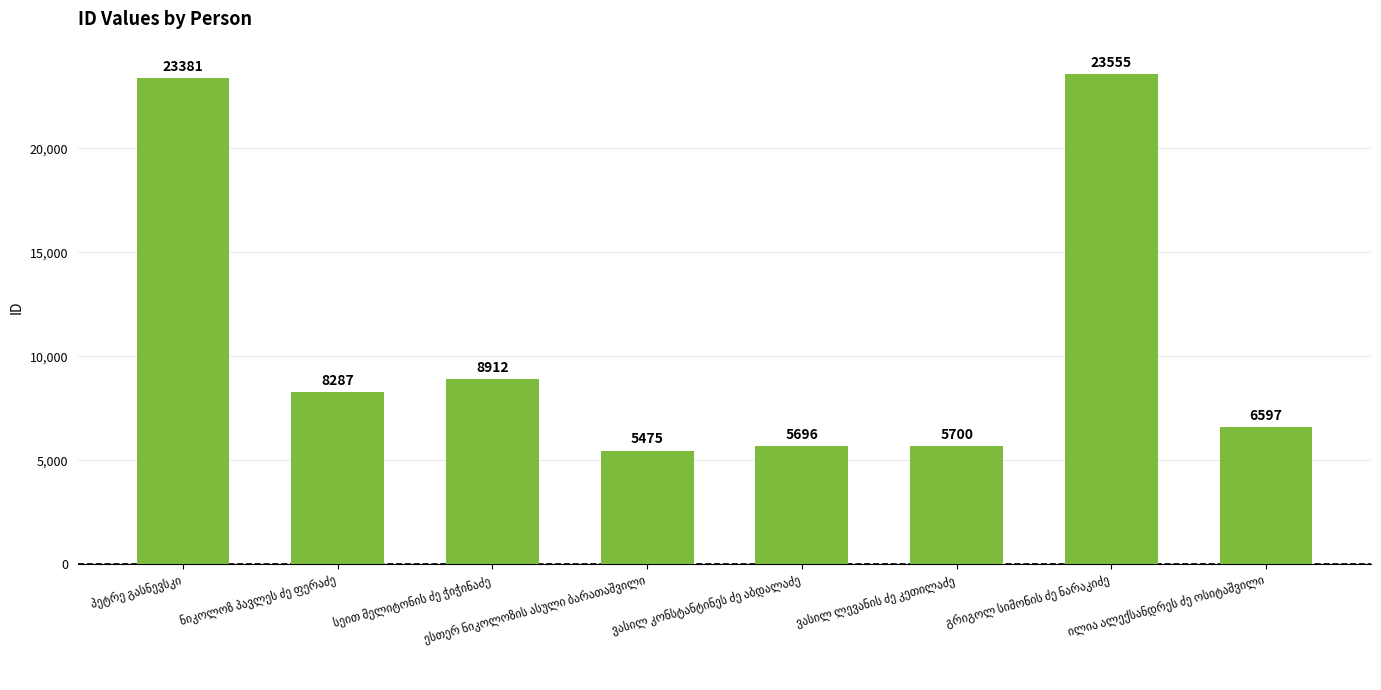

What is the value of the 7th bar from the left?

23555